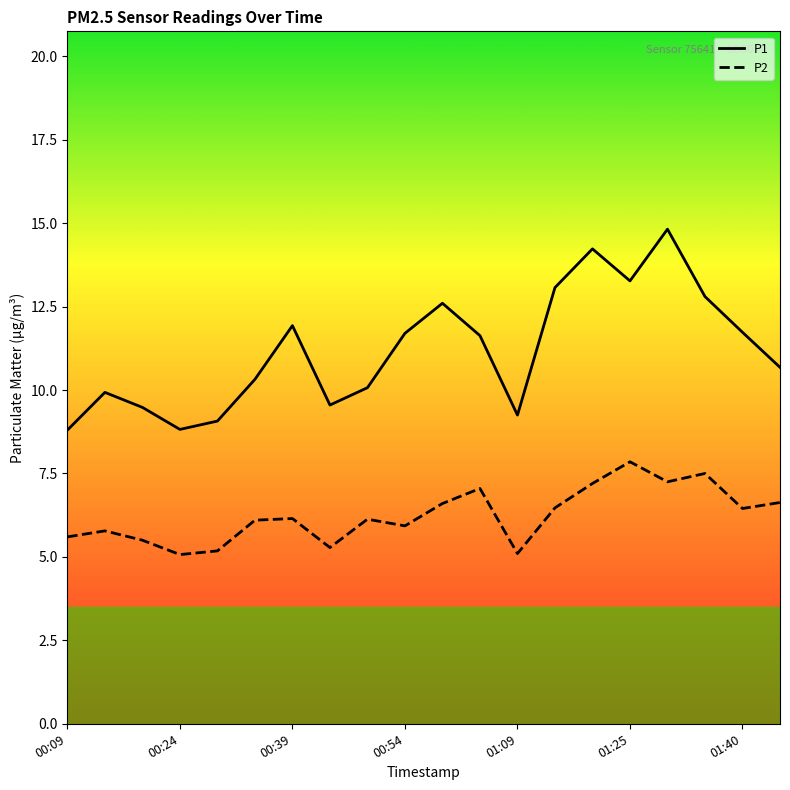

List the series in order of their overall mean, lowest first.

P2, P1